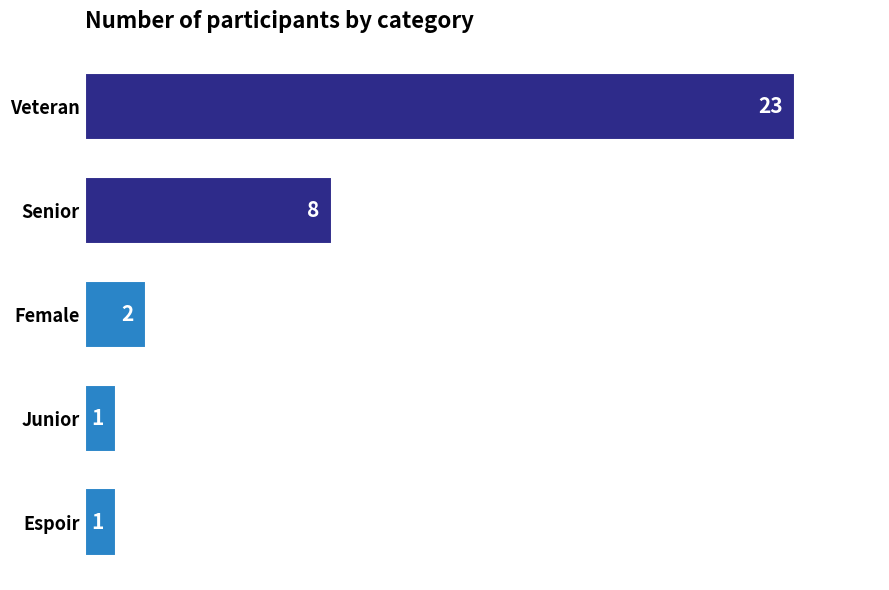

What is the sum of all values?

35